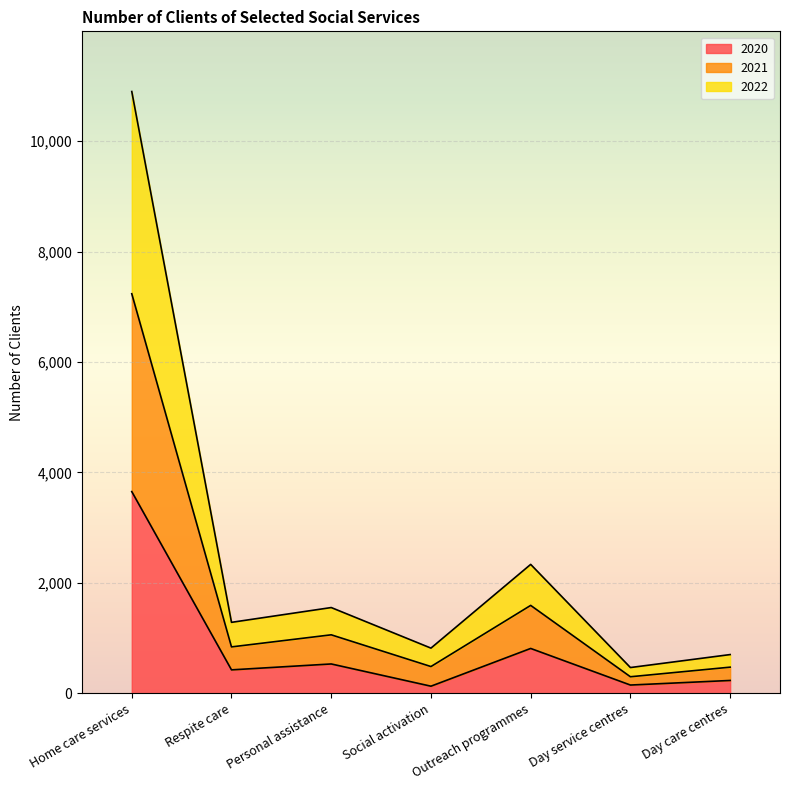

Which category has the lowest value in the 2020 series?

Social activation